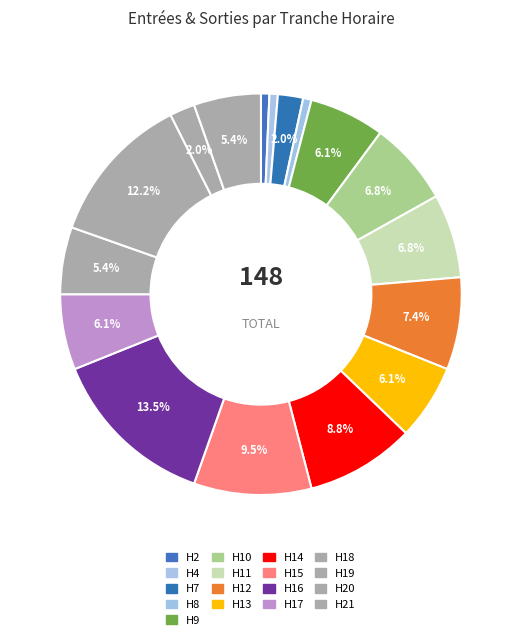

How many slices are in this pie chart?

17